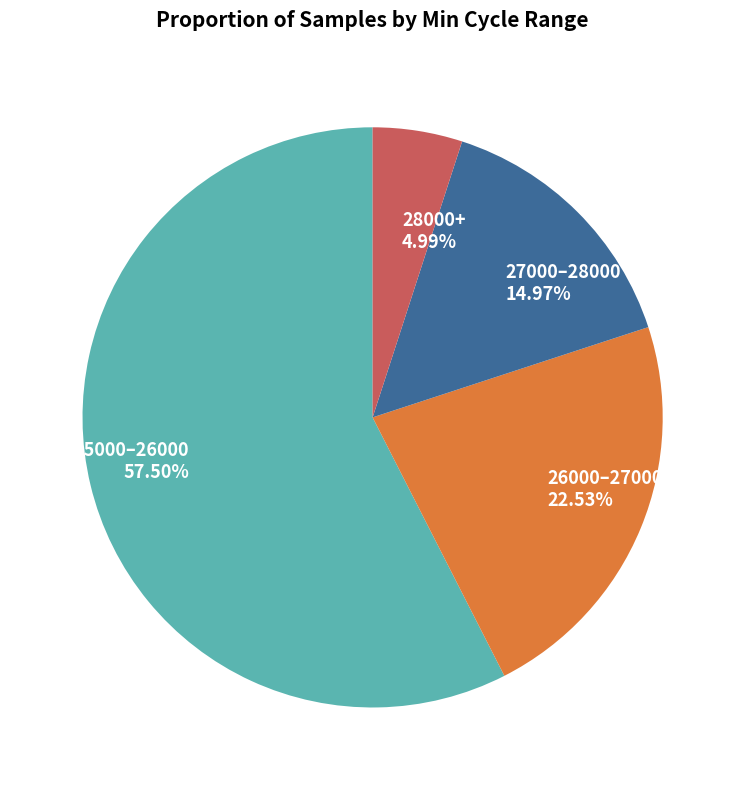

How many segments does this pie chart have?

4